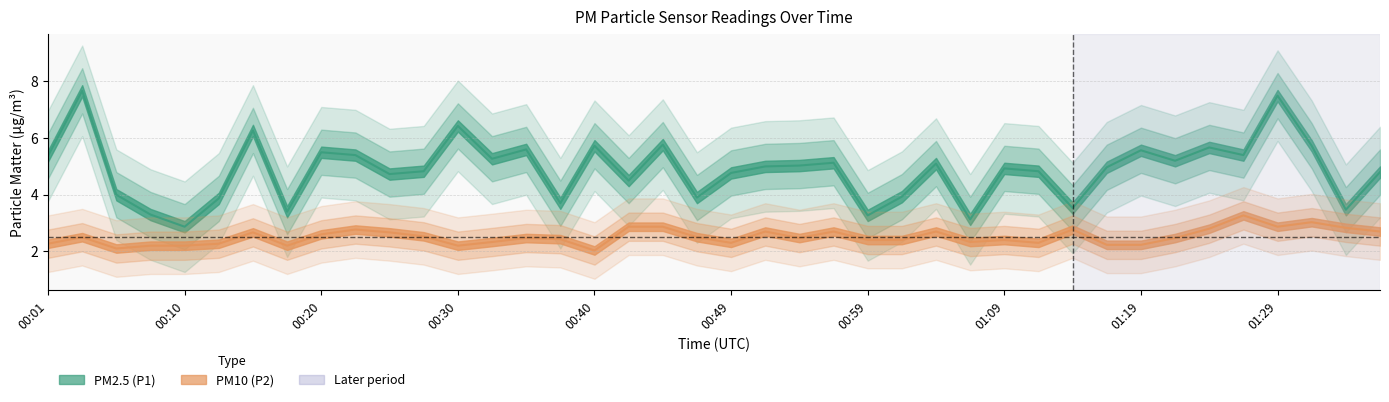

What is the total value across all series at 00:25?

7.4